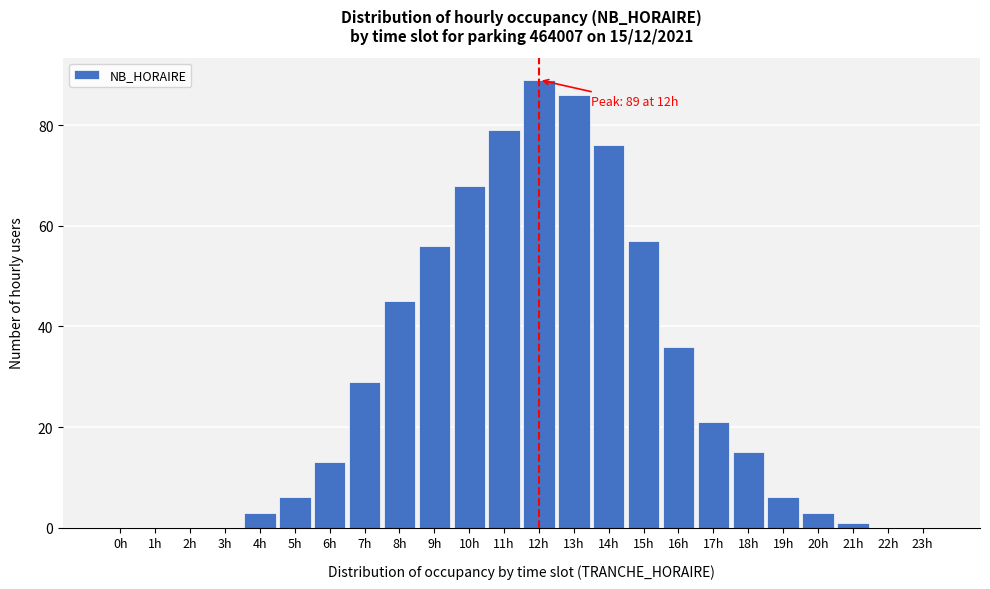

Reading left to right, what are all the values shown in this chart?

0h=0	1h=0	2h=0	3h=0	4h=3	5h=6	6h=13	7h=29	8h=45	9h=56	10h=68	11h=79	12h=89	13h=86	14h=76	15h=57	16h=36	17h=21	18h=15	19h=6	20h=3	21h=1	22h=0	23h=0